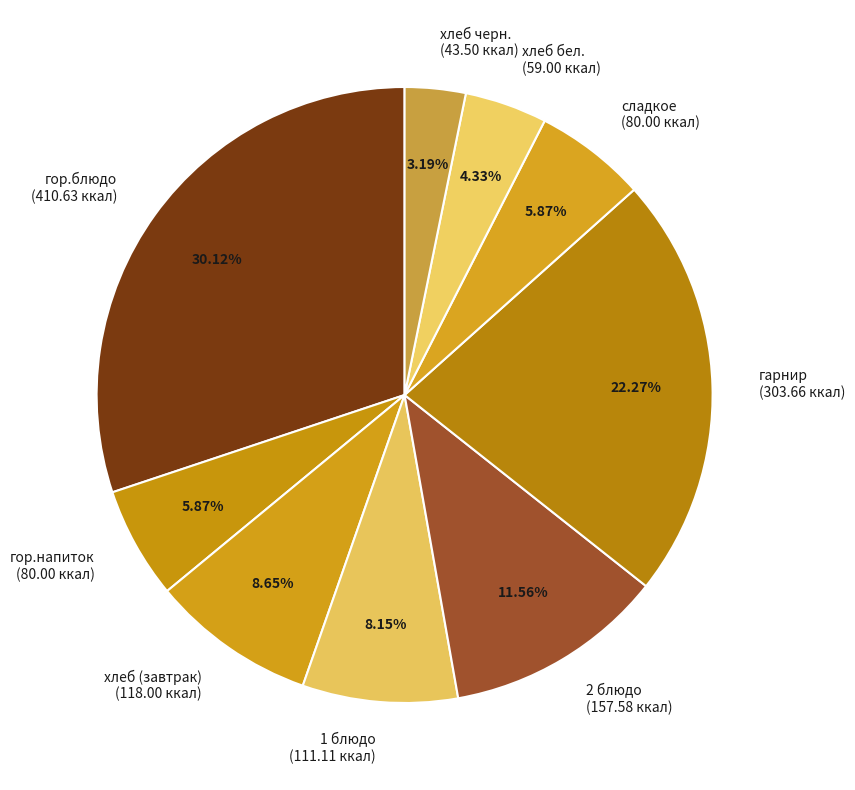

Is there any slice that represents more than half of the pie?

No